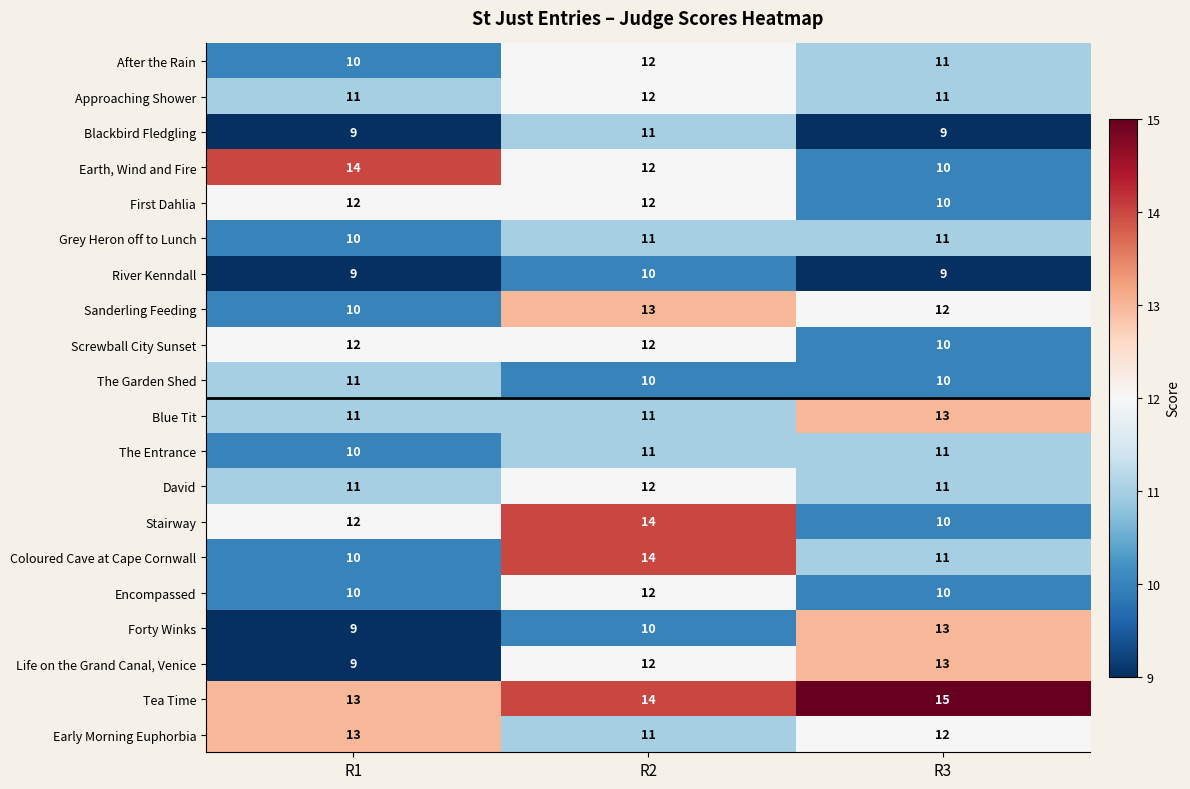

What is the total value across all series at R1?

216